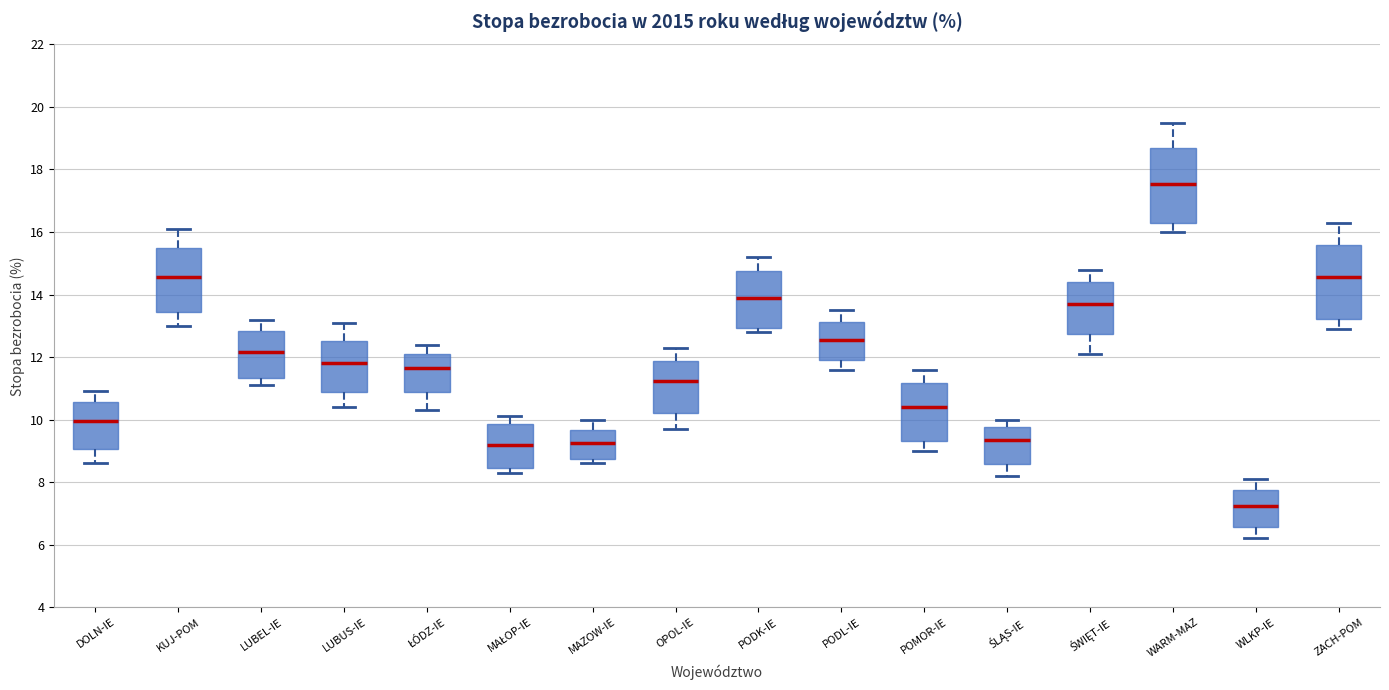

Reading left to right, read every box against the y-axis: the position of its median line, the range the box covers, and the ends of its whiskers. The values are not printed on the chart, so give them approximately, as read against the axis.

DOLN-IE: median 10.0, box 9.0 to 10.6, whiskers 8.6 to 11.0
KUJ-POM: median 14.6, box 13.4 to 15.6, whiskers 13.0 to 16.2
LUBEL-IE: median 12.2, box 11.4 to 12.8, whiskers 11.2 to 13.2
LUBUS-IE: median 11.8, box 10.8 to 12.6, whiskers 10.4 to 13.2
ŁÓDZ-IE: median 11.6, box 10.8 to 12.2, whiskers 10.4 to 12.4
MAŁOP-IE: median 9.2, box 8.4 to 9.8, whiskers 8.4 (just below the box's lower edge) to 10.2
MAZOW-IE: median 9.2, box 8.8 to 9.6, whiskers 8.6 to 10.0
OPOL-IE: median 11.2, box 10.2 to 11.8, whiskers 9.8 to 12.4
PODK-IE: median 14.0, box 13.0 to 14.8, whiskers 12.8 to 15.2
PODL-IE: median 12.6, box 12.0 to 13.2, whiskers 11.6 to 13.6
POMOR-IE: median 10.4, box 9.4 to 11.2, whiskers 9.0 to 11.6
ŚLĄS-IE: median 9.4, box 8.6 to 9.8, whiskers 8.2 to 10.0
ŚWIĘT-IE: median 13.8, box 12.8 to 14.4, whiskers 12.2 to 14.8
WARM-MAZ: median 17.6, box 16.2 to 18.8, whiskers 16.0 to 19.6
WLKP-IE: median 7.2, box 6.6 to 7.8, whiskers 6.2 to 8.2
ZACH-POM: median 14.6, box 13.2 to 15.6, whiskers 13.0 to 16.4